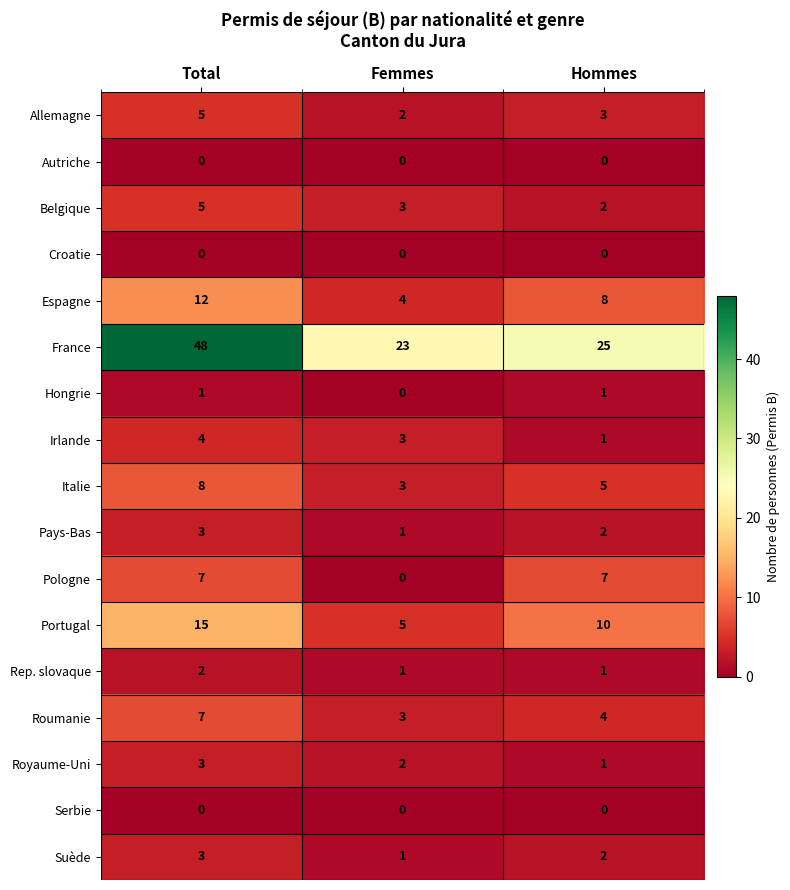

What is the total value across all series at Hommes?

72